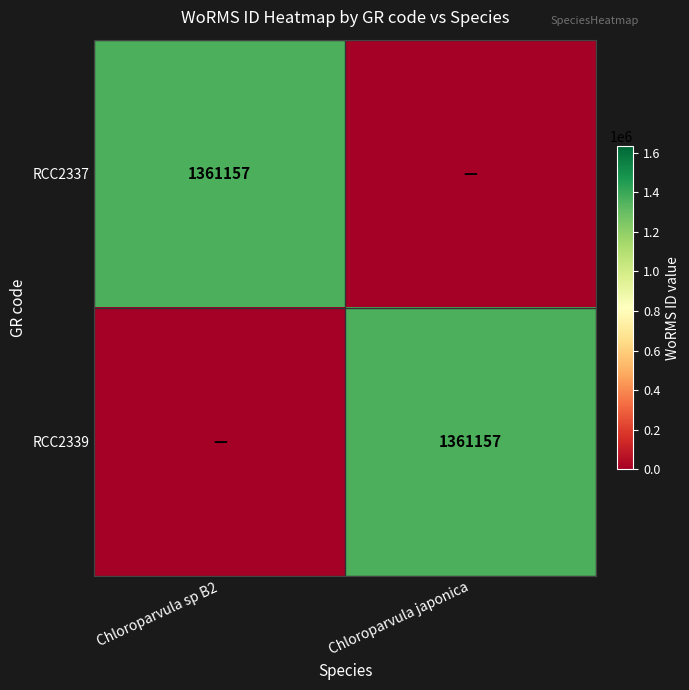

Which label corresponds to the largest value in the chart?

Chloroparvula sp B2